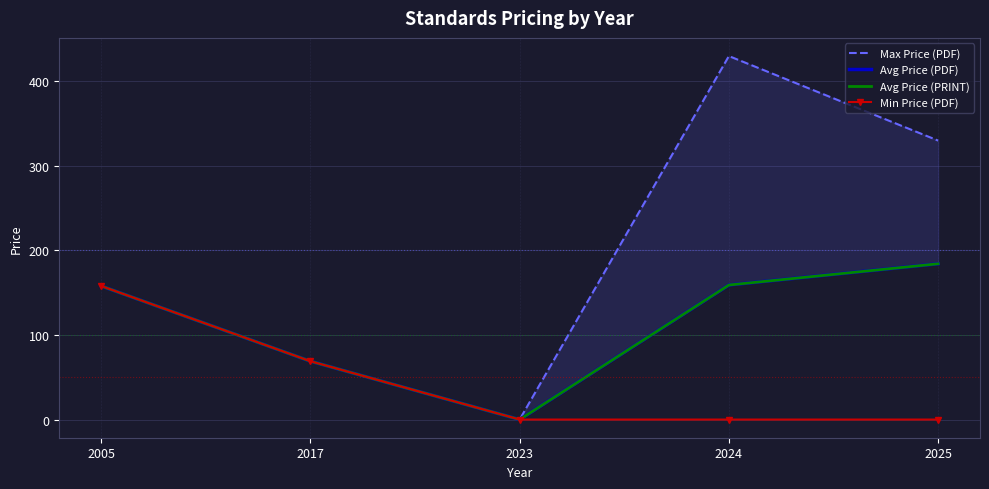

True or false: Max Price (PDF) and Avg Price (PDF) intersect in this chart.

False